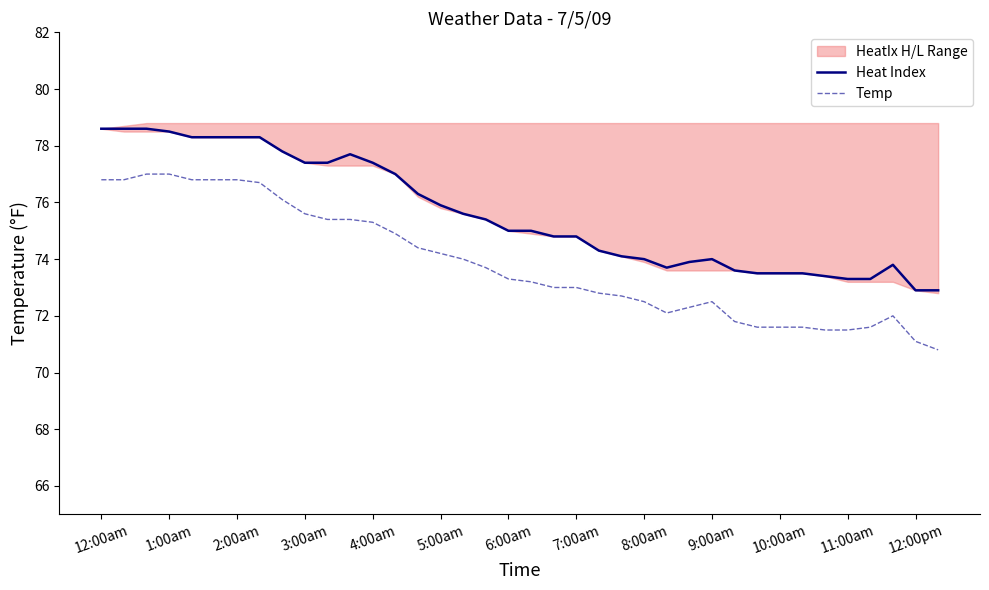

At how many categories does at least one series exceed 76?

15